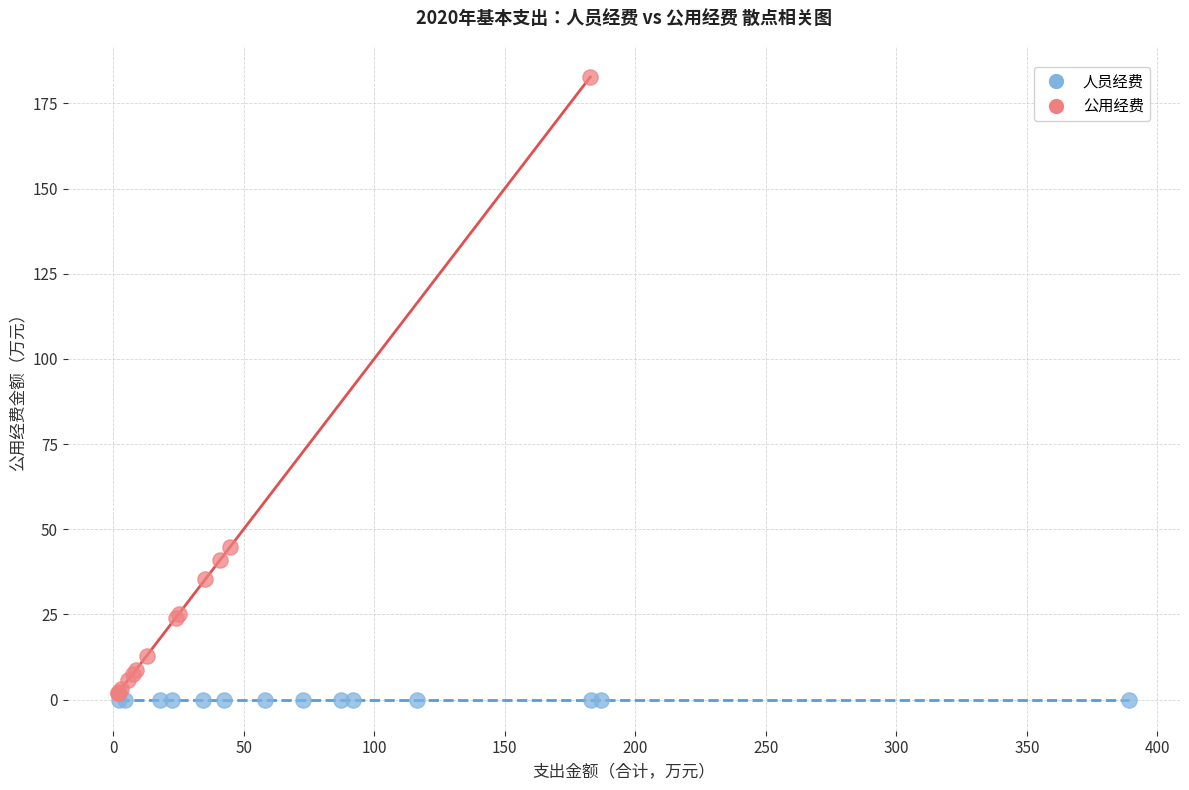

What are all the series names shown in the legend?

人员经费, 公用经费